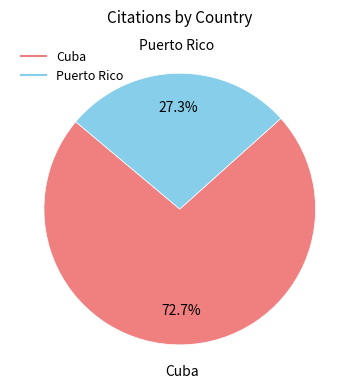

To the nearest percent, what percentage of the pie is Puerto Rico?

27%